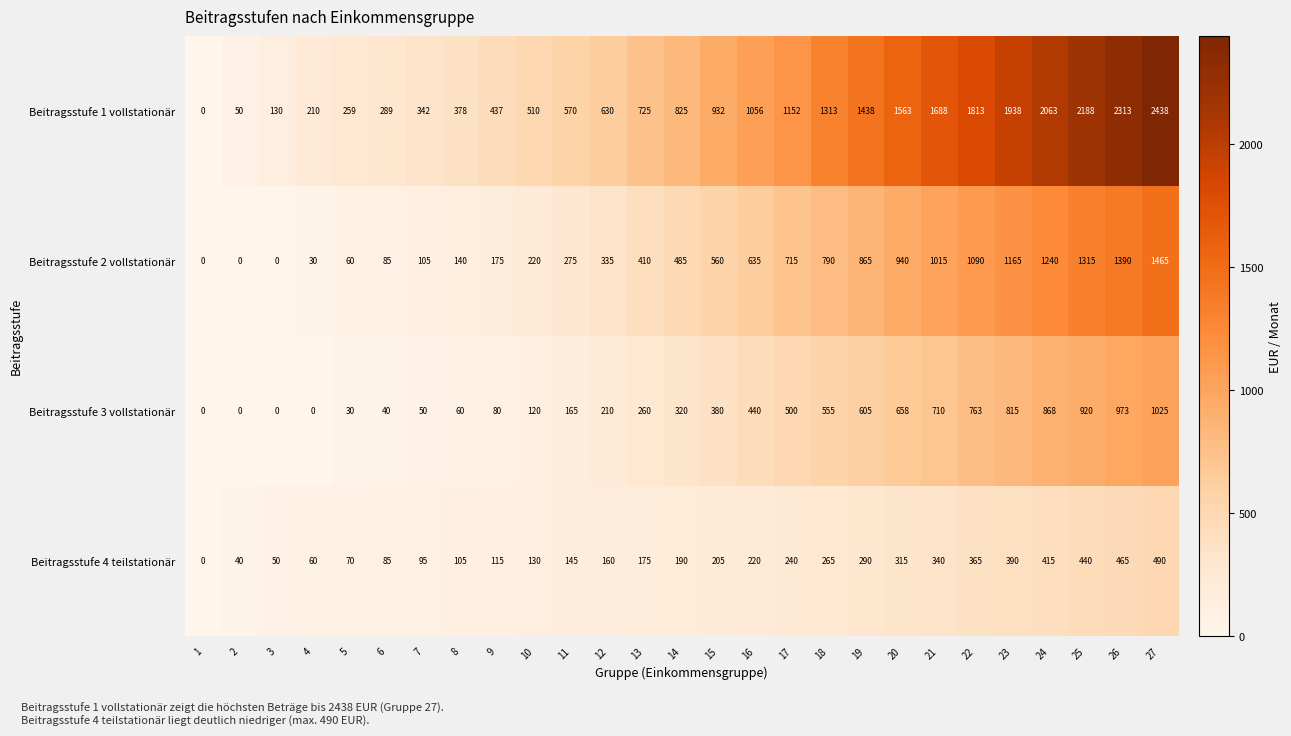

What is the spread (max minus min) of values at 16?

836